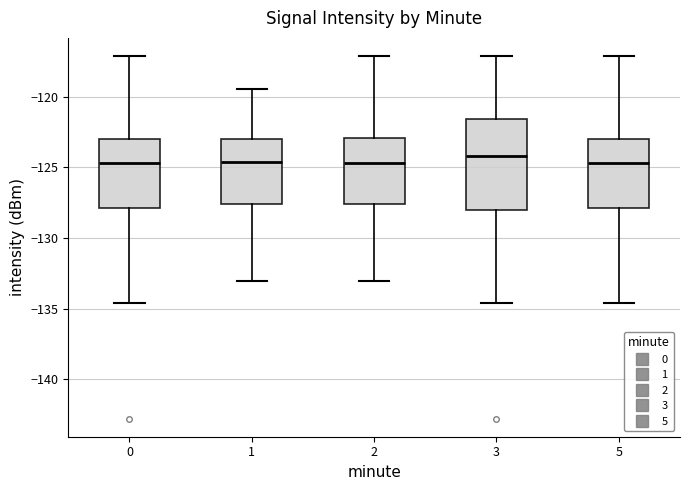

Where does the median line of the box at x = 3 sit on the y-axis? The values are not printed on the chart, so give them approximately, as read against the axis.

-124.0